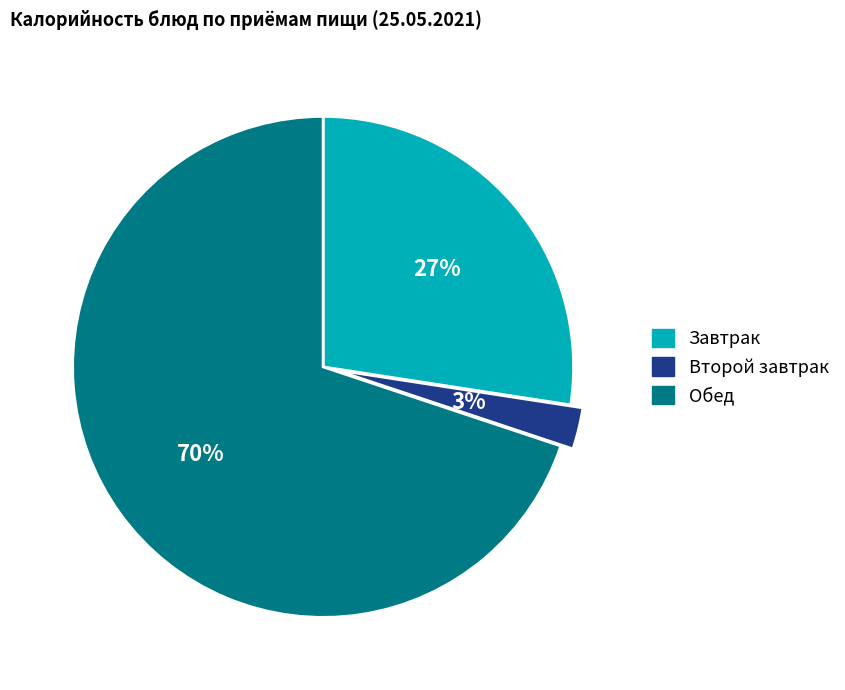

What is the smallest slice in the pie chart?

Второй завтрак